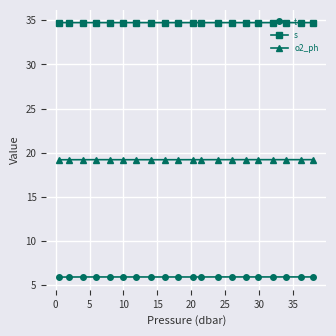

What is the smallest value displayed?

5.9